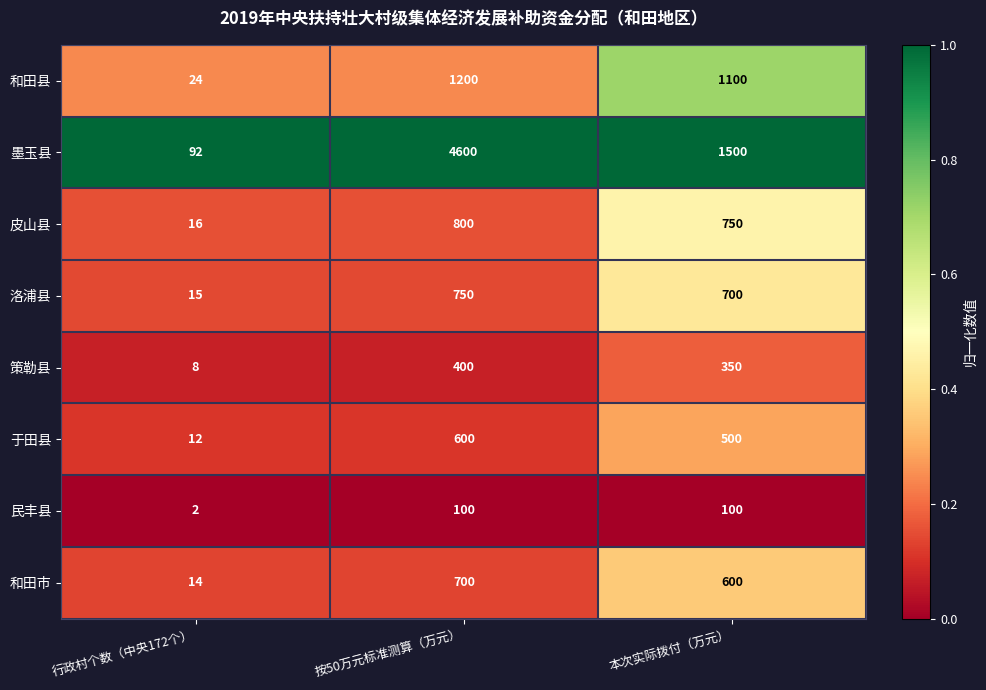

Which series changed the most between 行政村个数（中央172个） and 本次实际拨付（万元）?

墨玉县